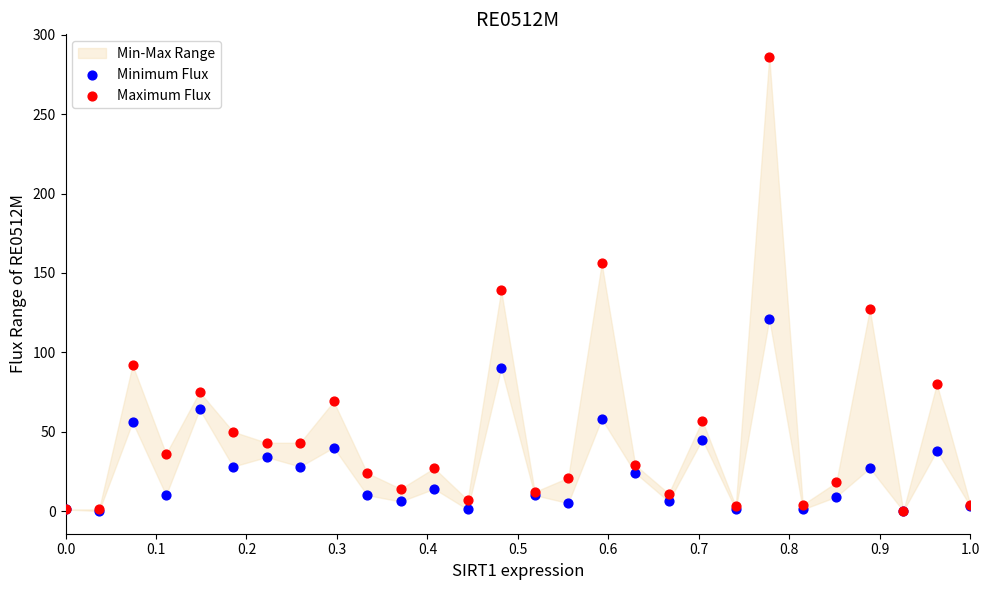

Which series has the largest Y range (max minus min)?

Maximum Flux